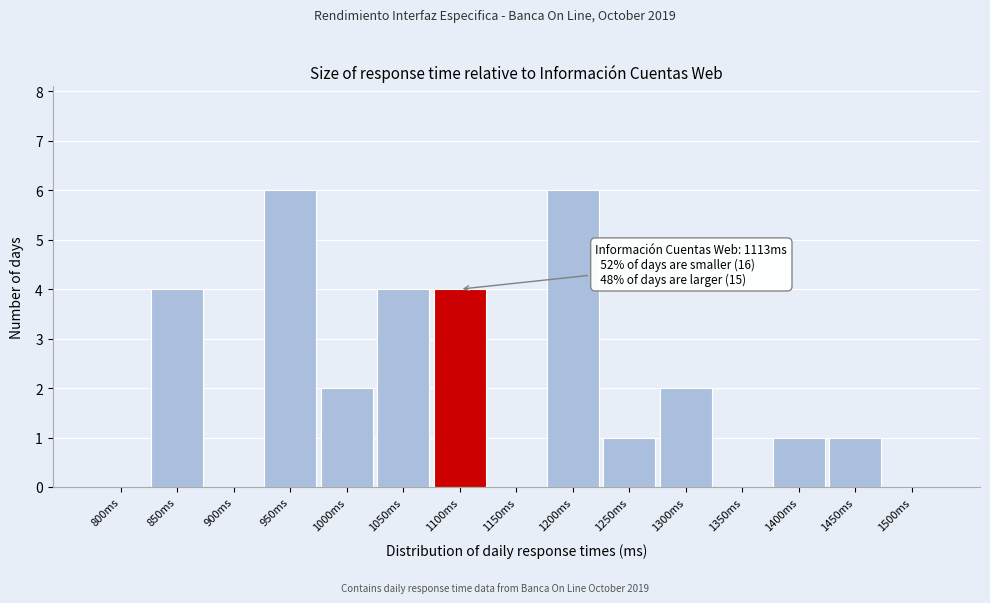

Reading left to right, extract all data points from this chart.

800ms=0	850ms=4	900ms=0	950ms=6	1000ms=2	1050ms=4	1100ms=4	1150ms=0	1200ms=6	1250ms=1	1300ms=2	1350ms=0	1400ms=1	1450ms=1	1500ms=0